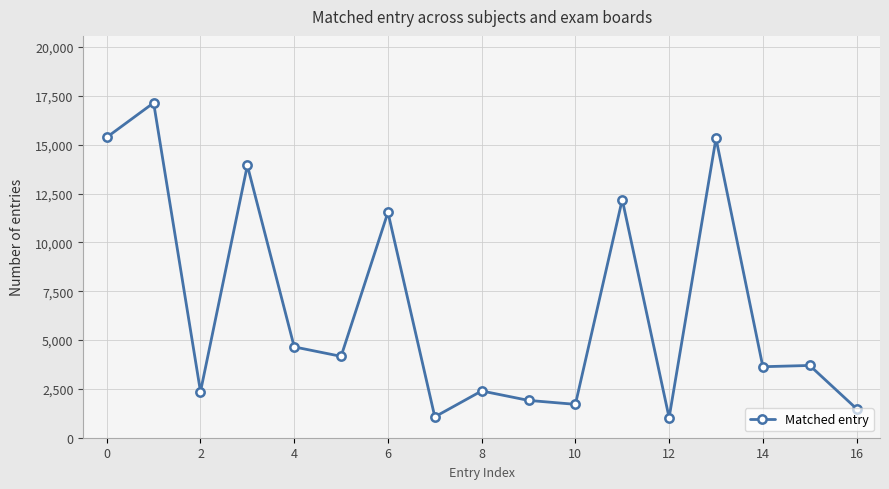

What is the value of the 11th point from the left?

1709